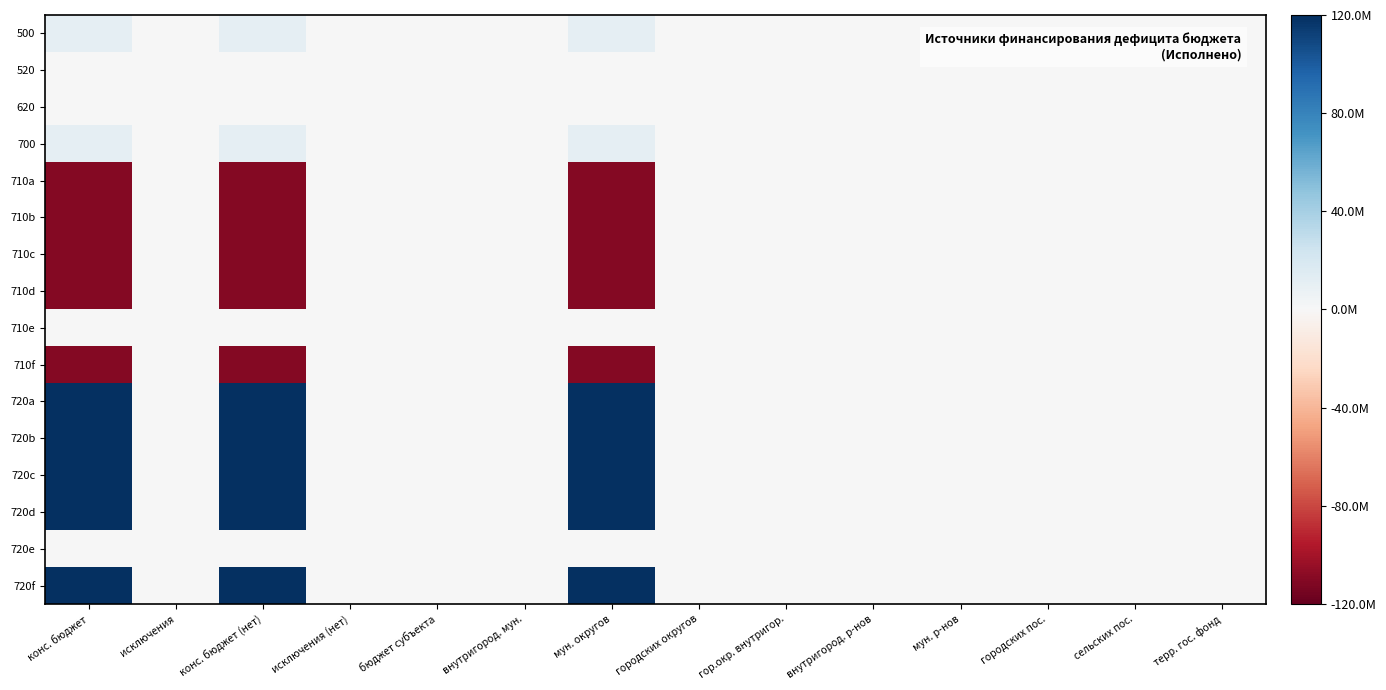

Which series has the largest total across all categories?

720a